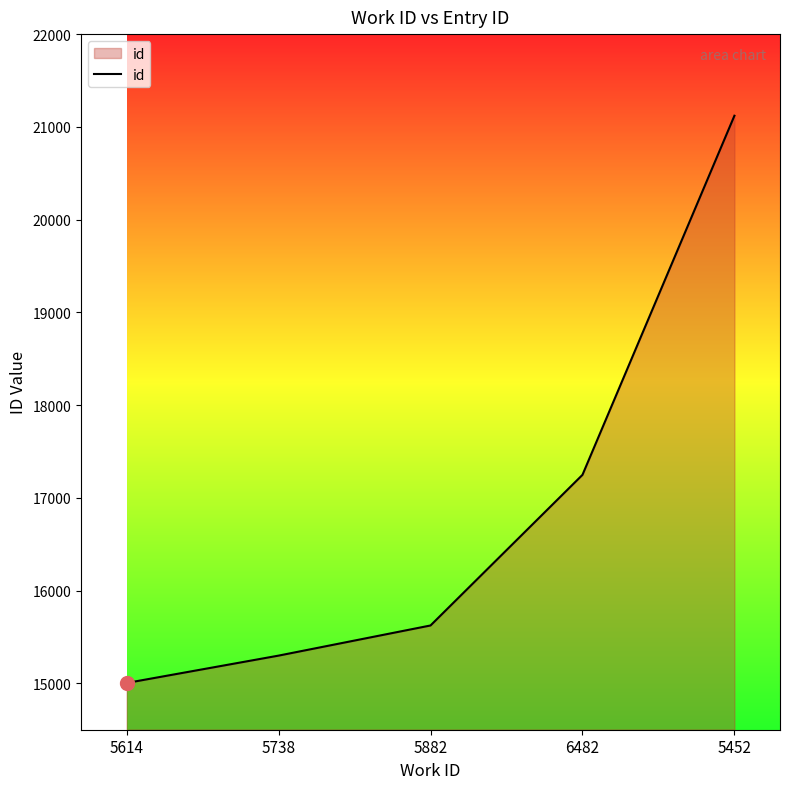

Reading left to right, list all the values displayed in this chart.

15004	15299	15624	17248	21120